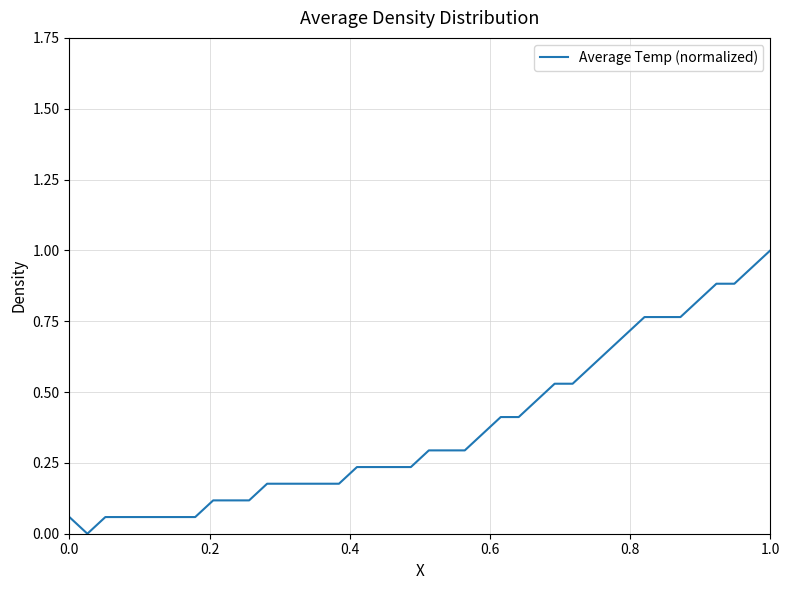

What is the maximum value shown in the chart?

1.0